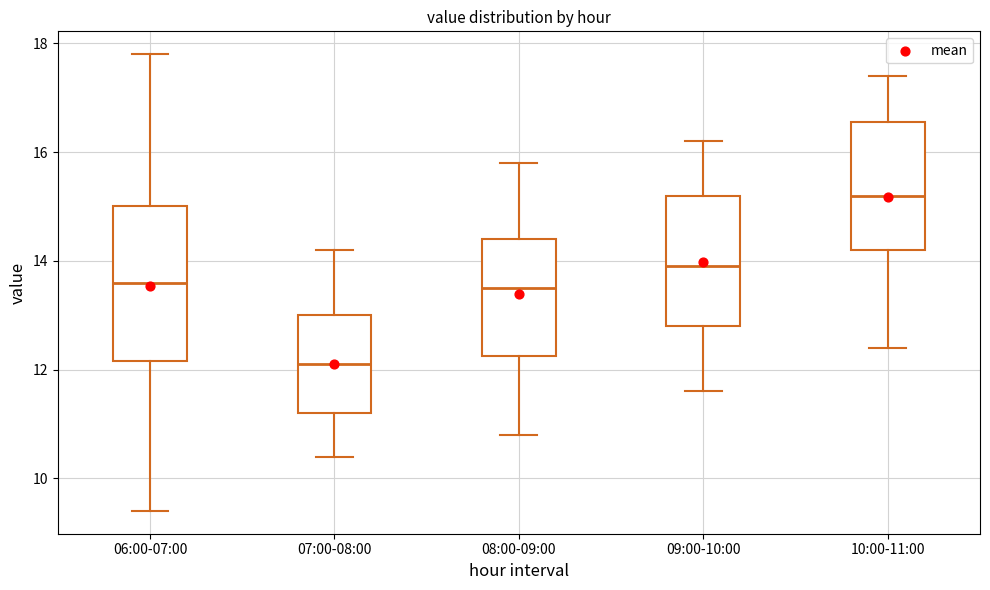

Which box is the tallest, from its lower edge to its upper edge?

06:00-07:00